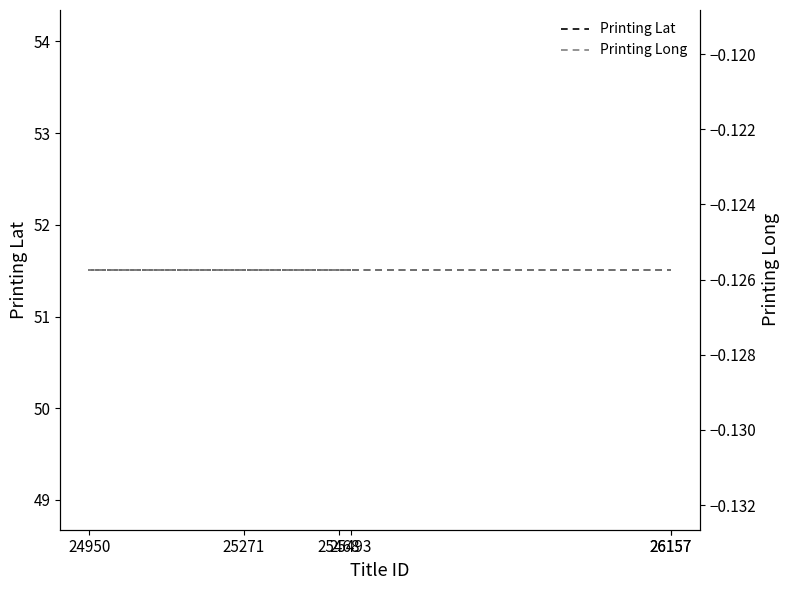

What is the minimum value shown in the chart?

-0.1